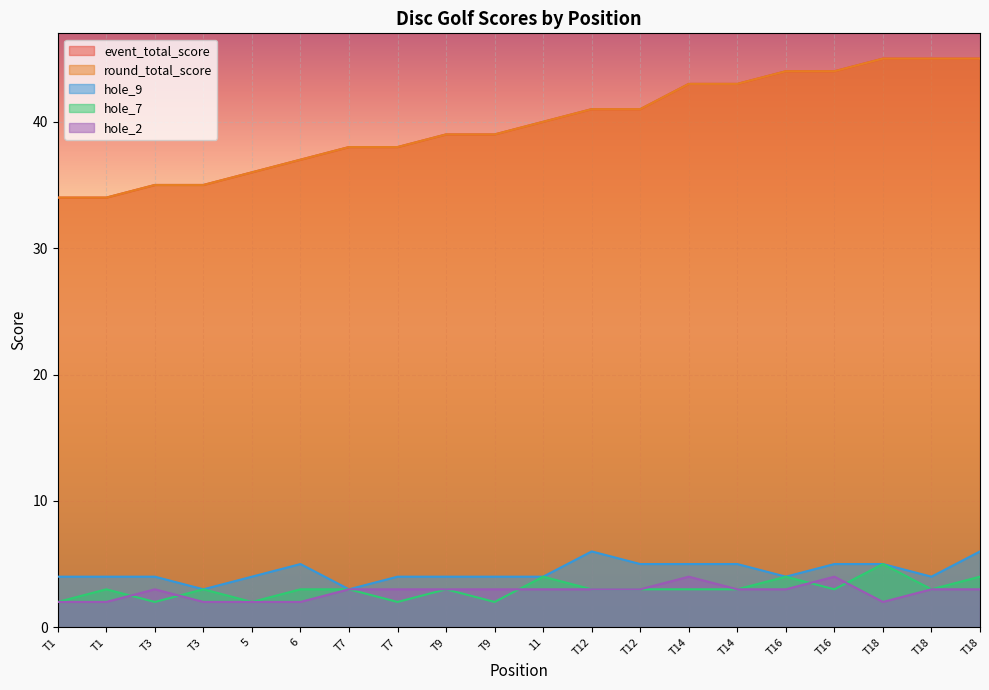

At which category does the chart reach its minimum across all series?

T1